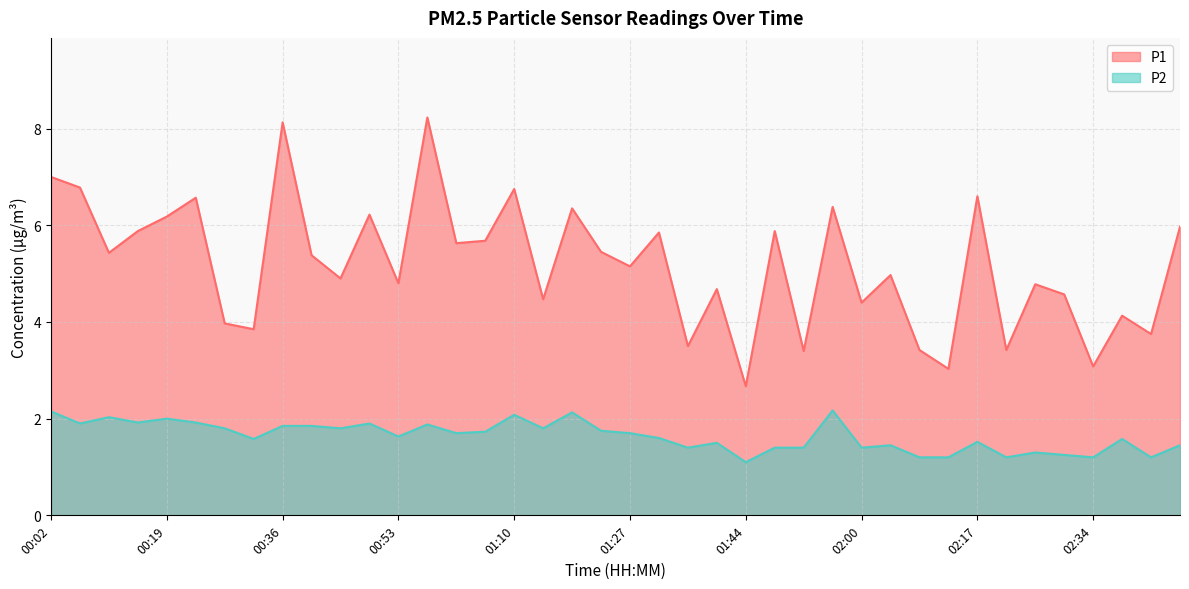

At how many categories does at least one series exceed 7?

2